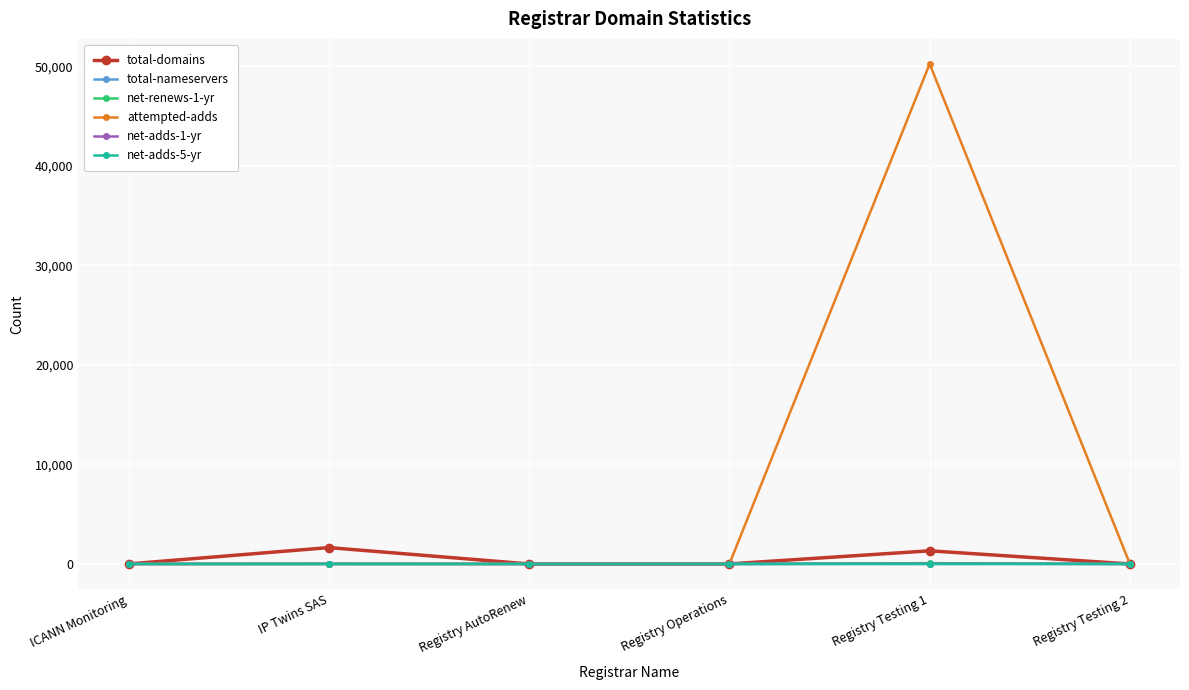

What is the label of the 1st point from the right?

Registry Testing 2